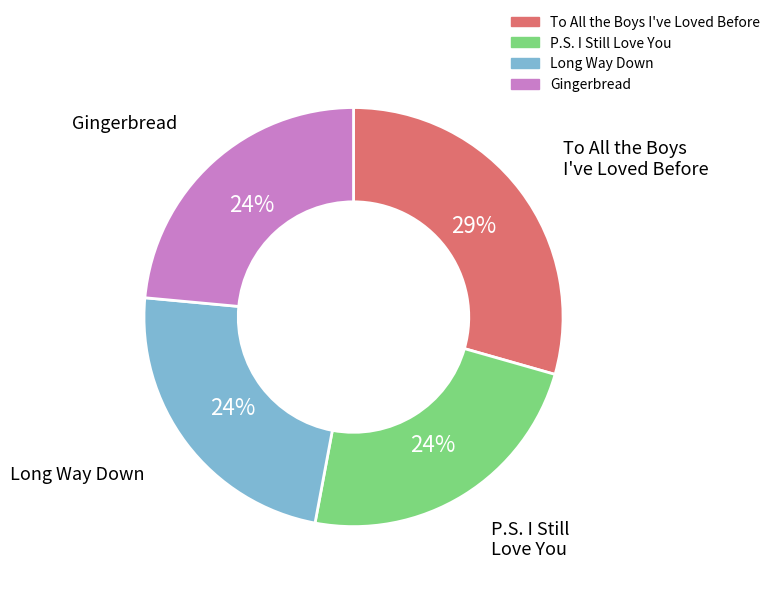

What is the largest slice in the pie chart?

To All the Boys I've Loved Before